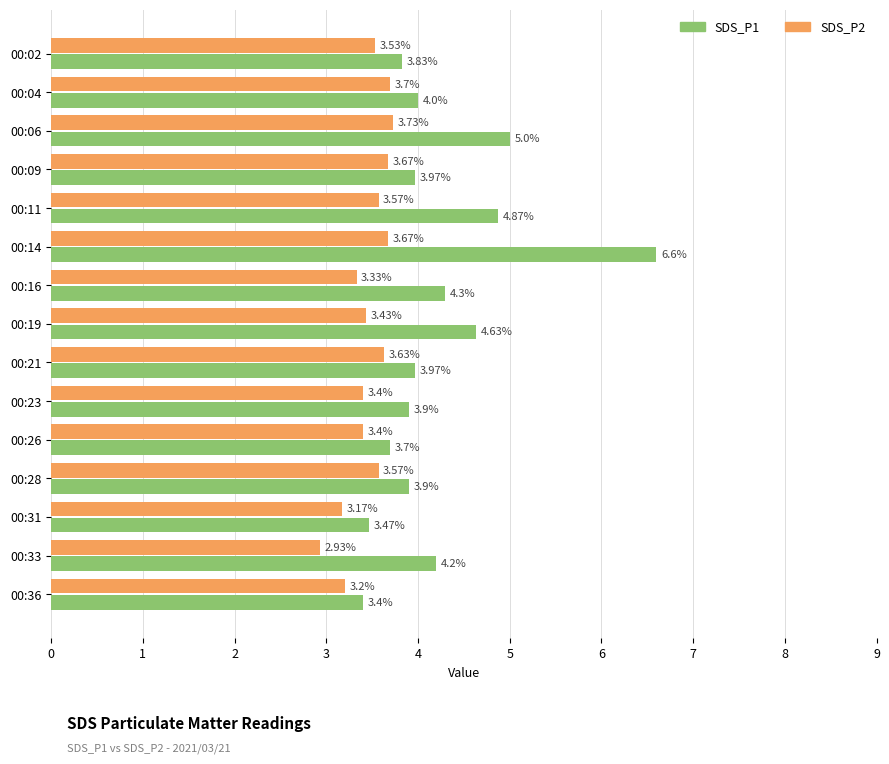

Which series has the widest spread of values?

SDS_P1